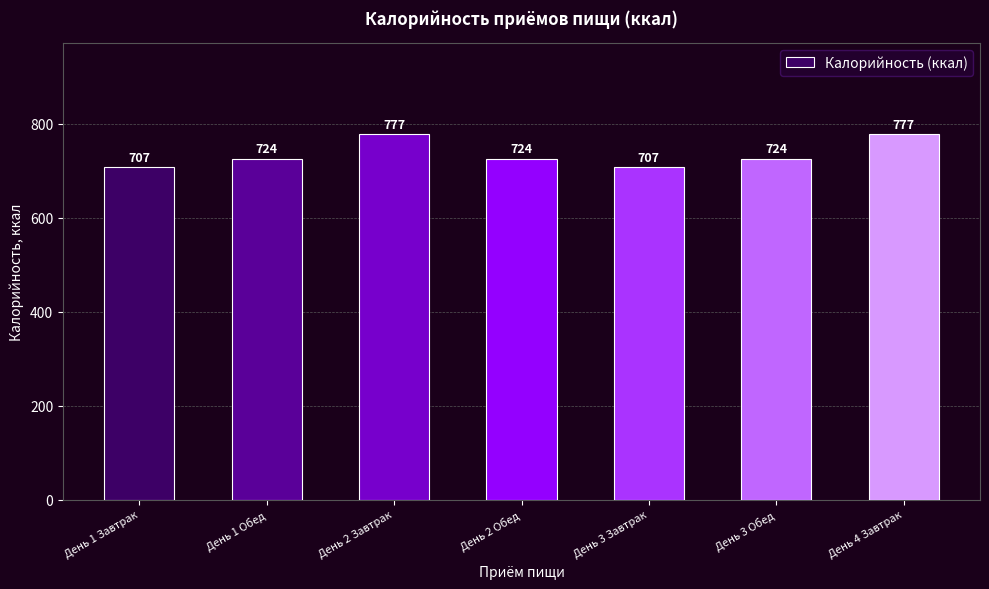

What is the value of the 1st bar from the left?

706.7